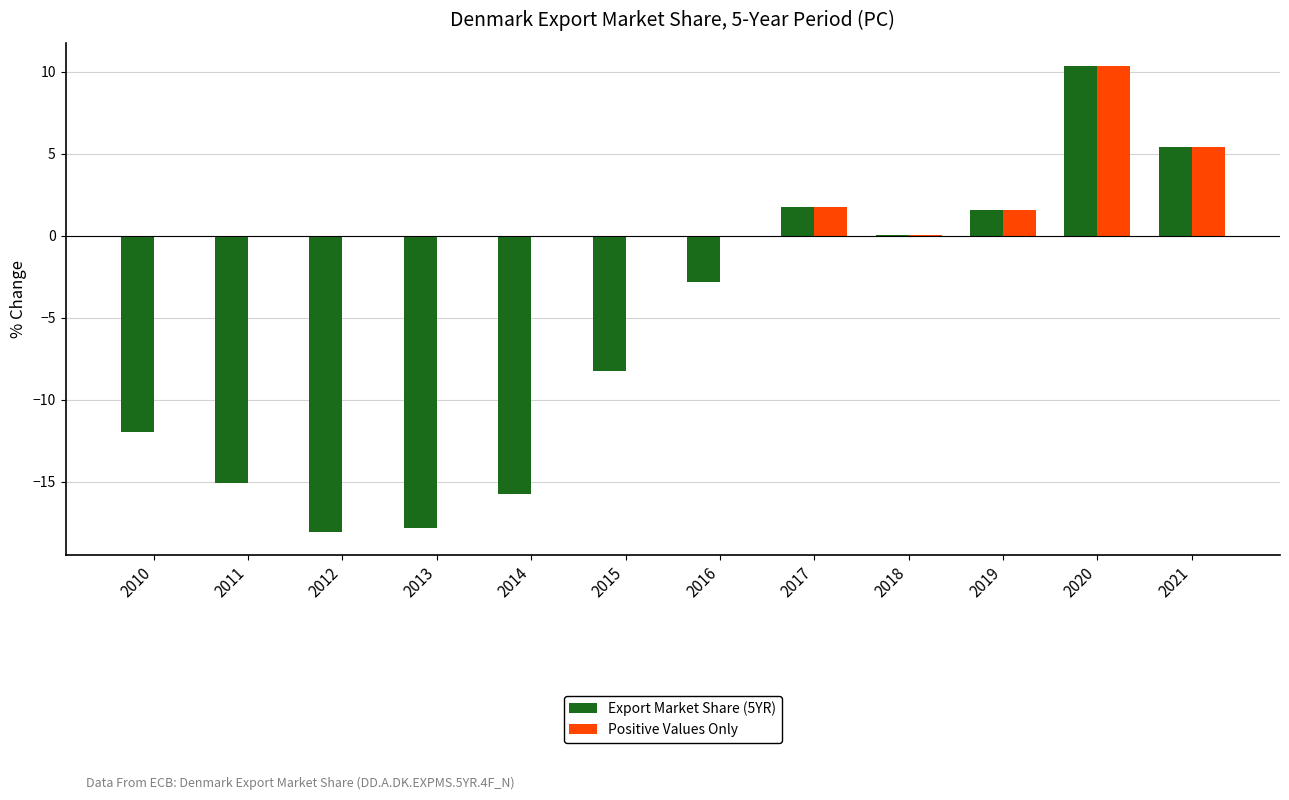

What are all the series names shown in the legend?

Export Market Share (5YR), Positive Values Only